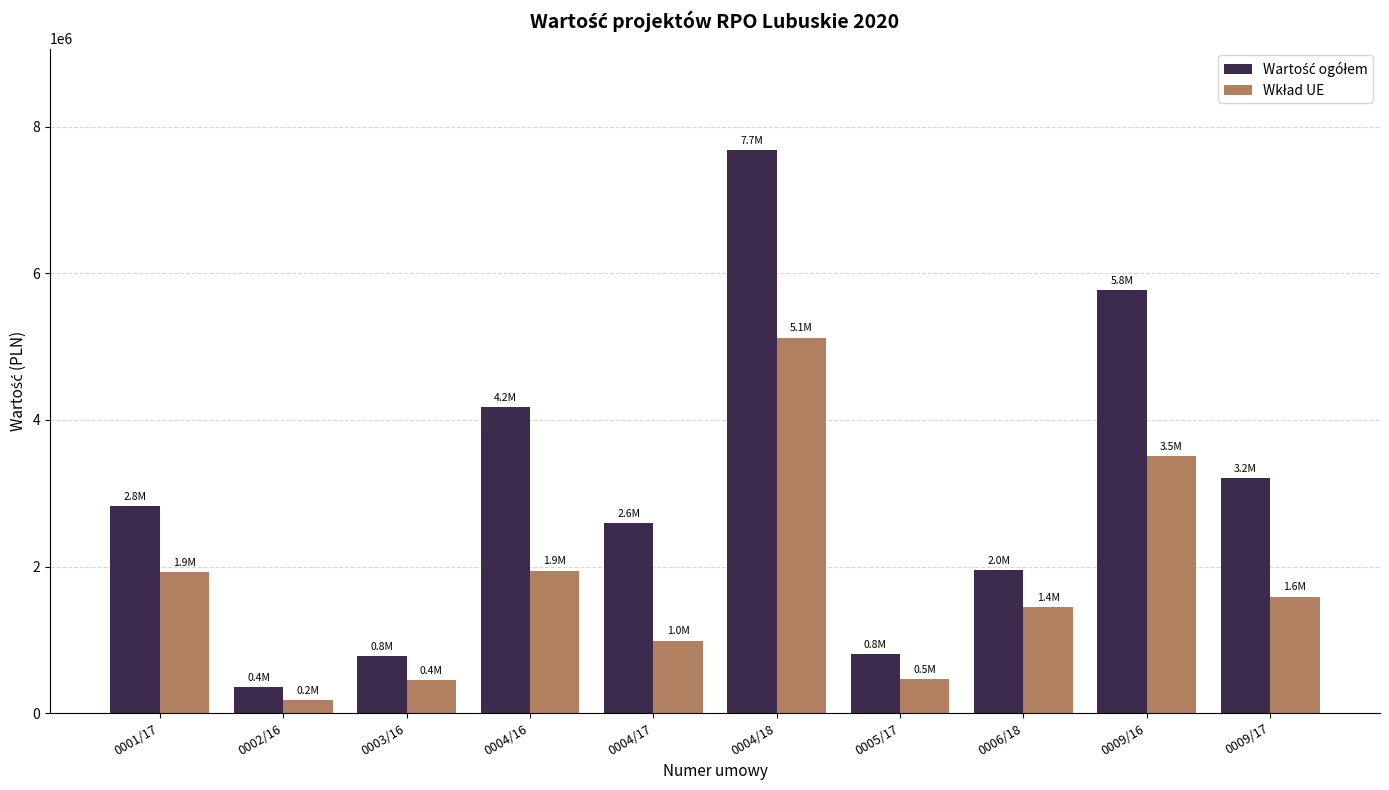

At which category does the chart reach its minimum across all series?

0002/16